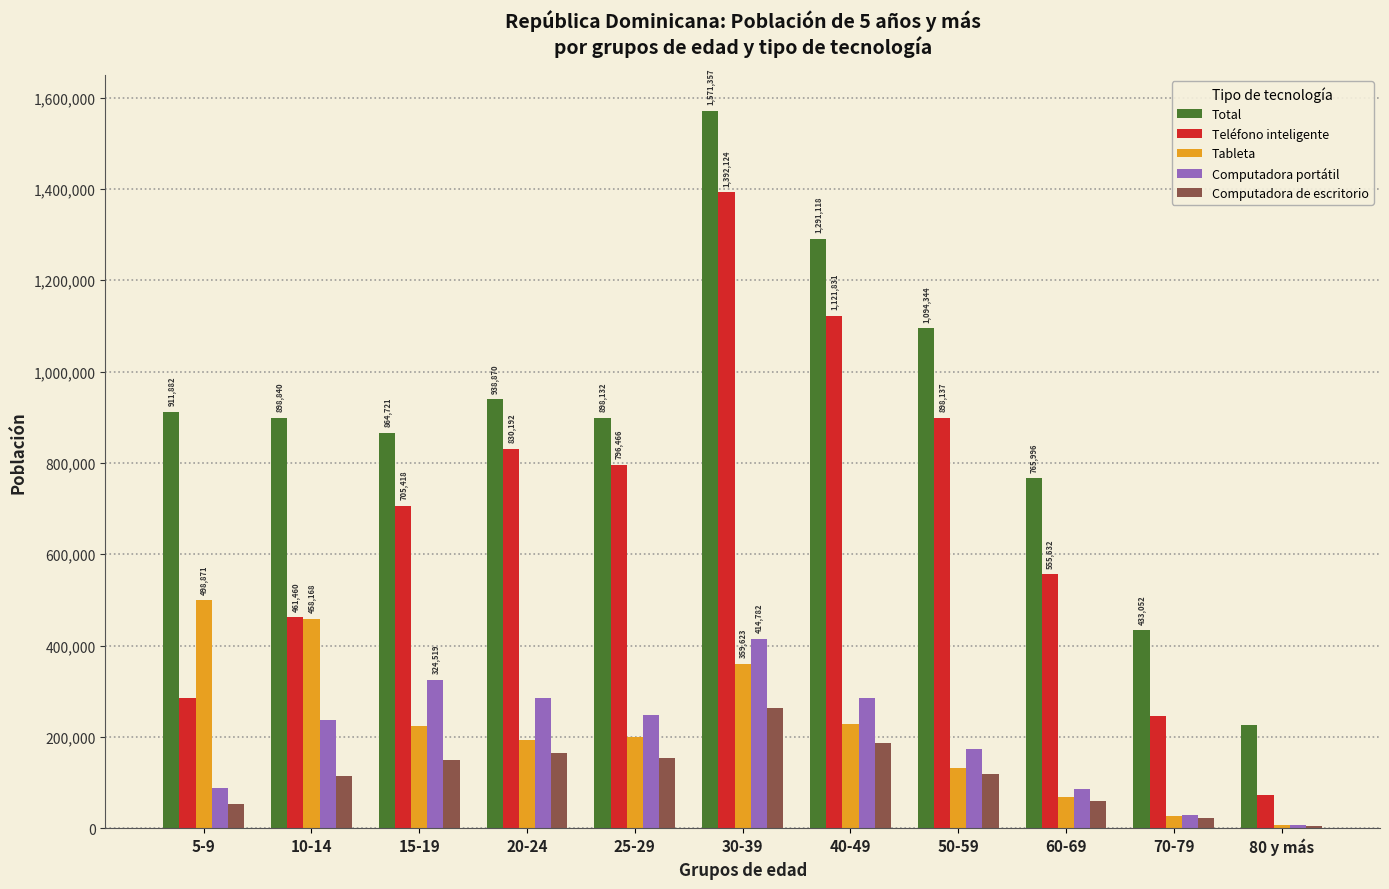

What is the difference between the highest and lowest values at 50-59?

974810